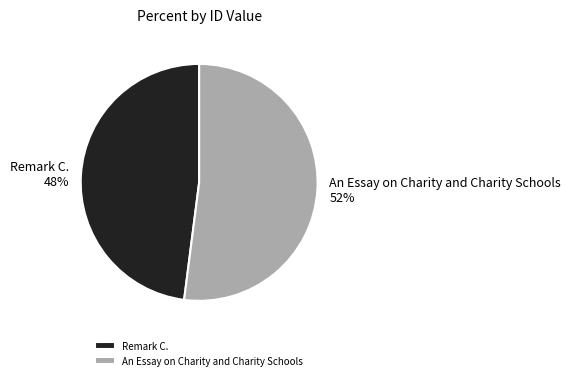

Rank the categories by value from lowest to highest.

Remark C., An Essay on Charity and Charity Schools